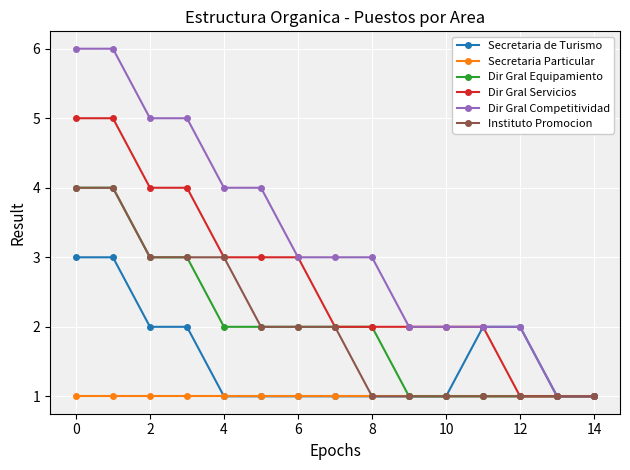

What is the value of the Dir Gral Servicios point at the 14th from the left?

1